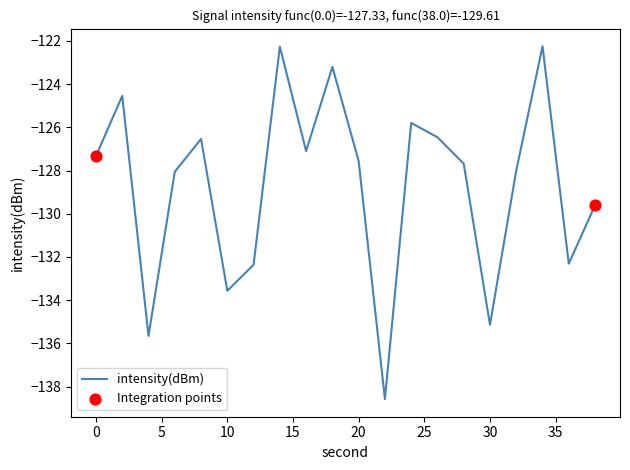

What is the minimum value shown in the chart?

-138.6